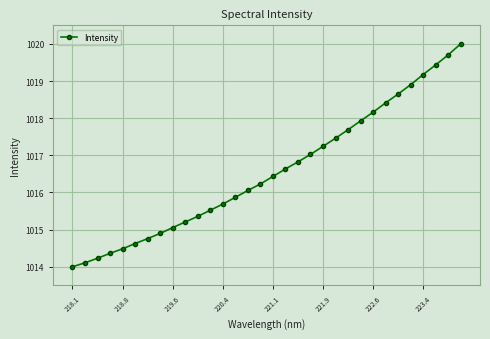

Does the chart display data point markers on the line(s)?

Yes